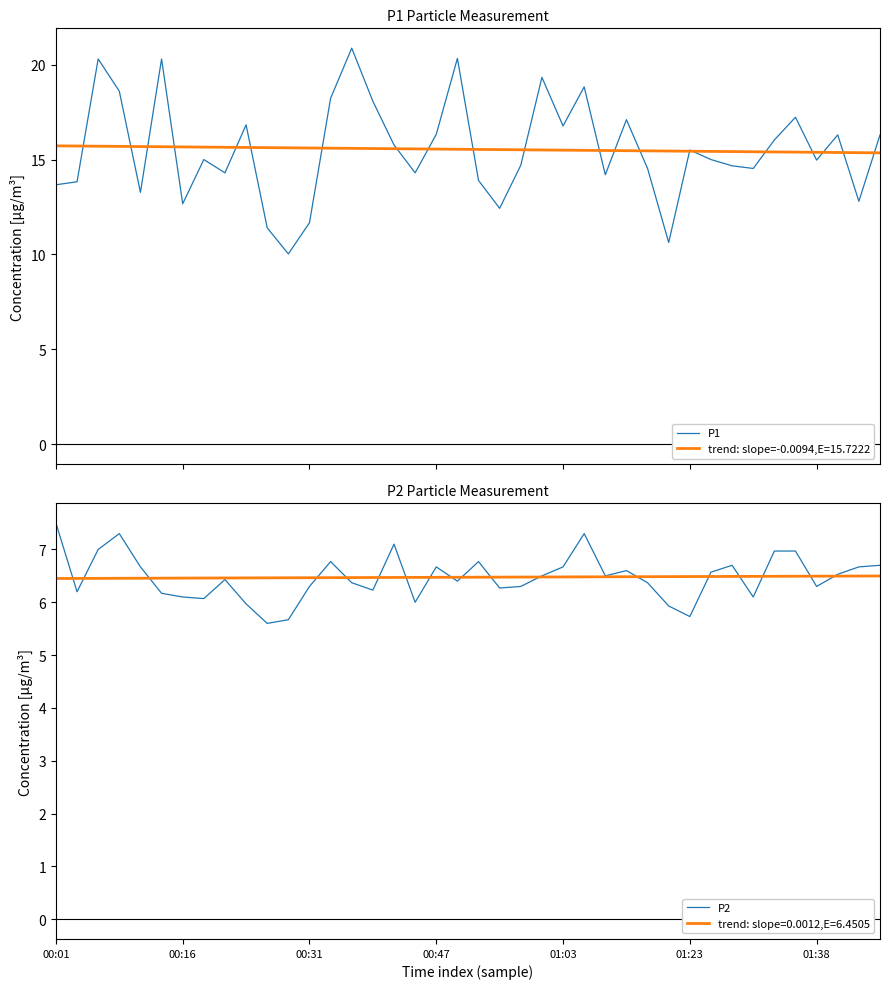

At which label does P2 first exceed 6?

00:01